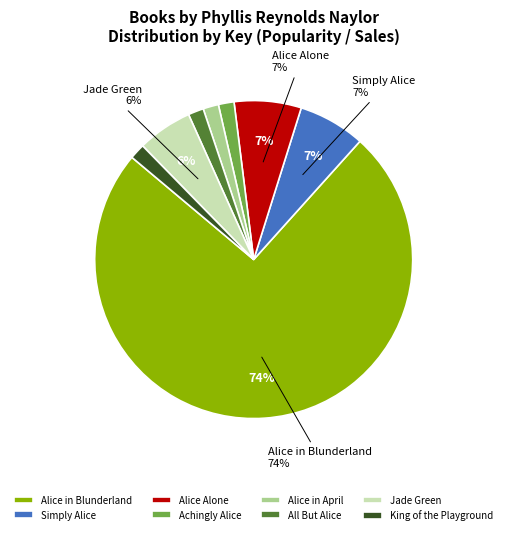

True or false: Alice in April accounts for 16% of the total.

False